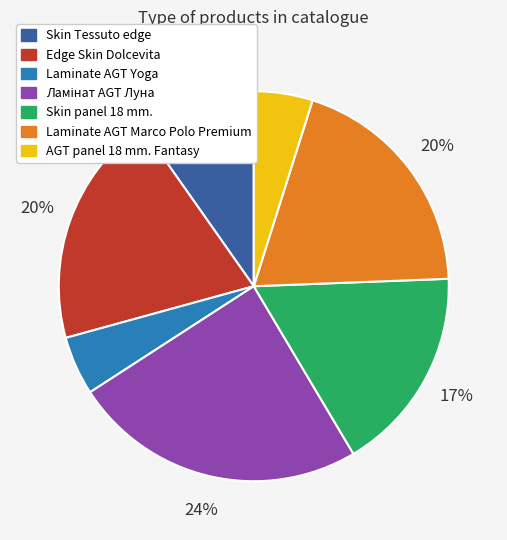

Do Skin Tessuto edge and Laminate AGT Marco Polo Premium together represent more than half of the pie?

No